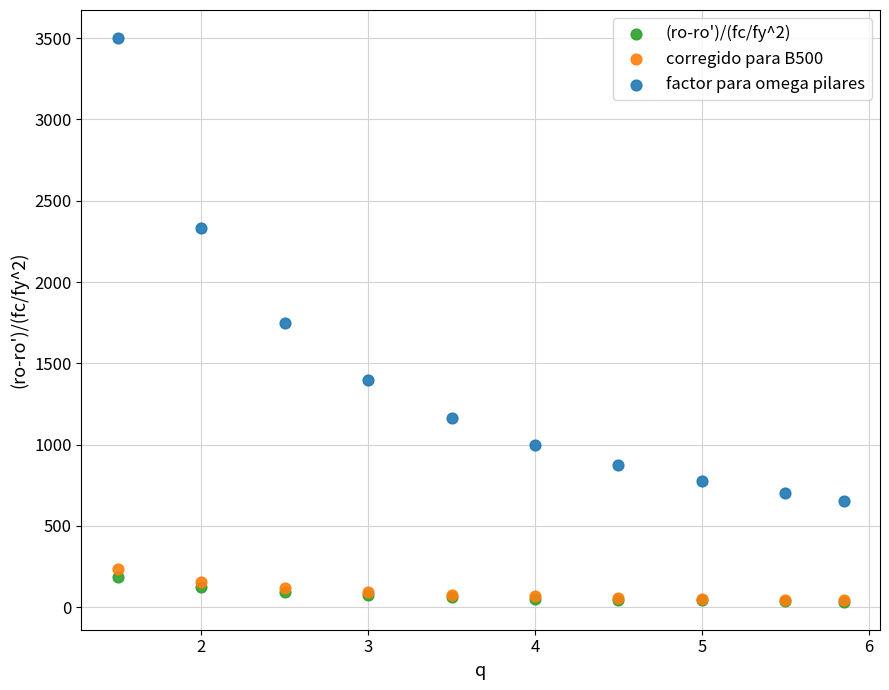

In the factor para omega pilares series, what Y value is closest to 2077?

2333.3